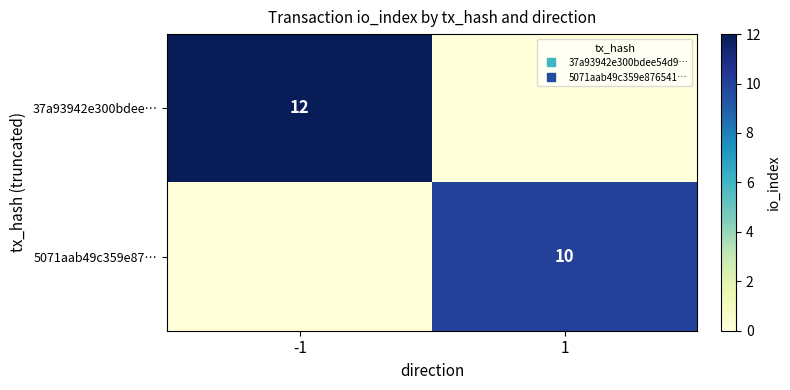

Rank the series at -1 from highest to lowest value.

37a93942e300bdee…, 5071aab49c359e87…